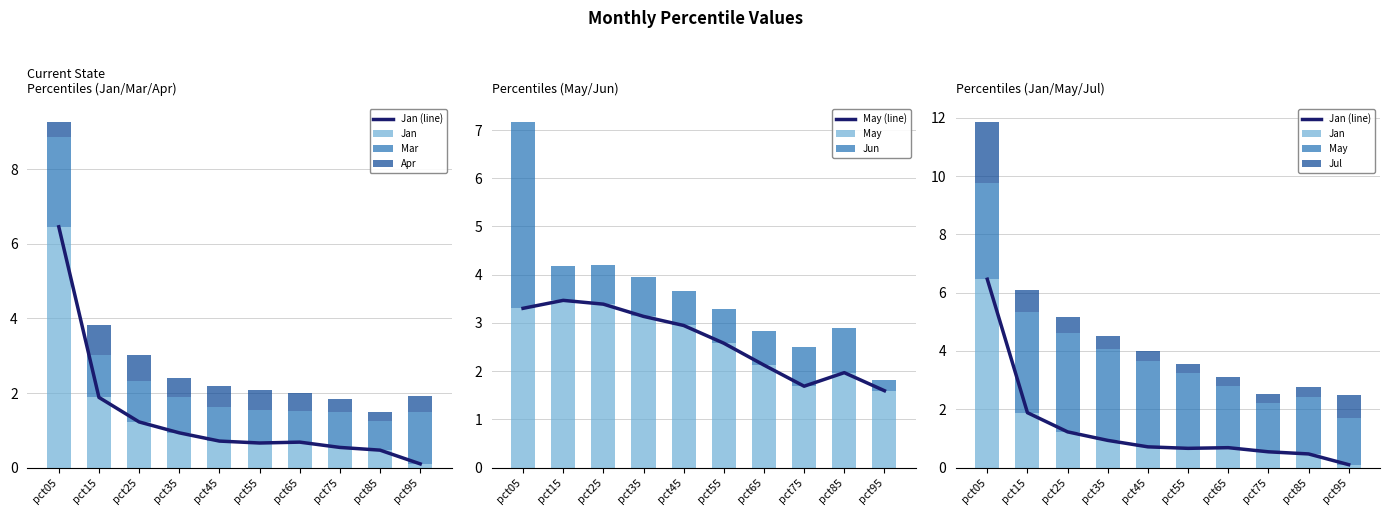

Which category has the highest value in the Mar series?

pct05